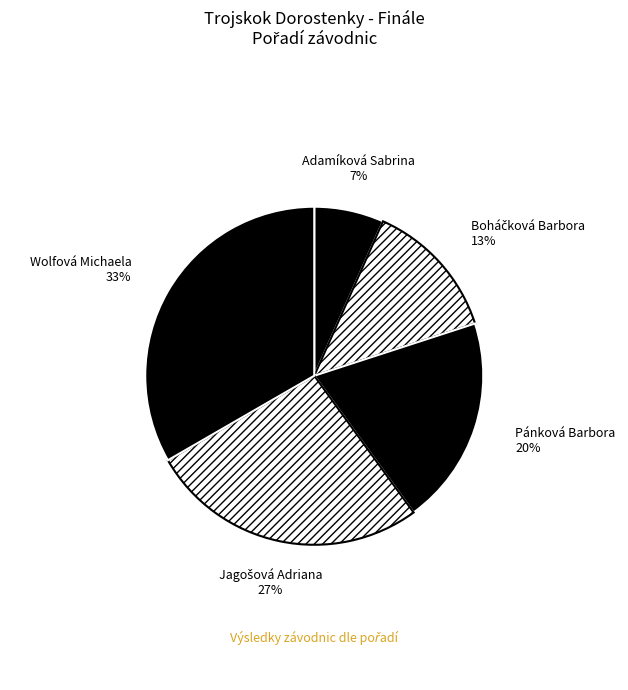

Is Adamíková Sabrina the majority of the pie?

No